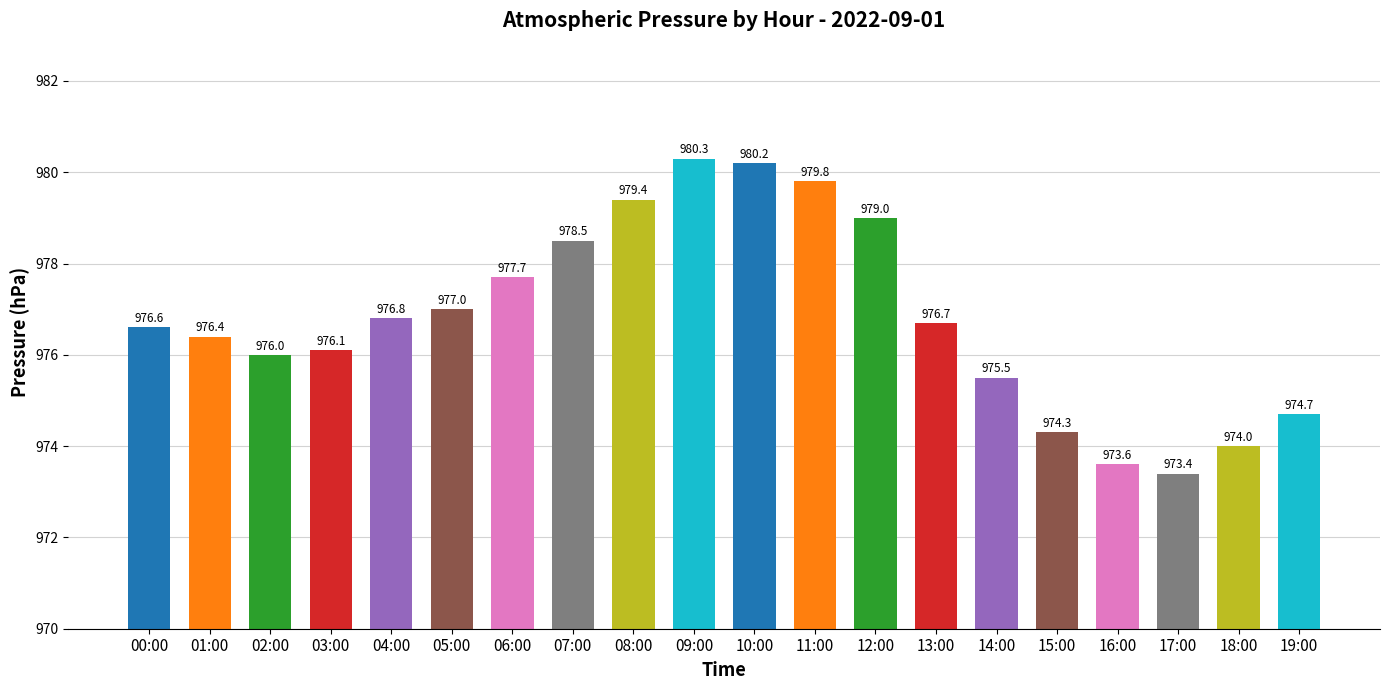

True or false: the data shows 973.4 at 17:00.

True